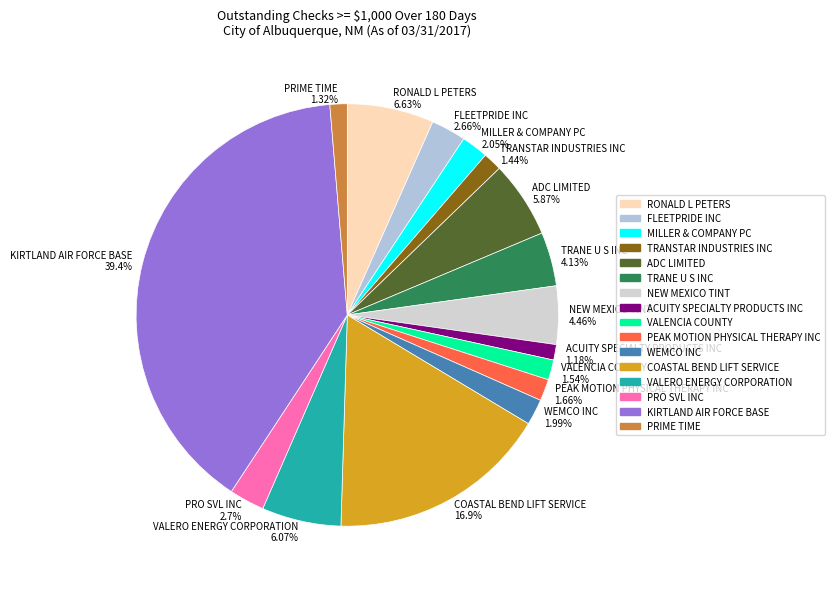

To the nearest percent, what percentage of the pie is COASTAL BEND LIFT SERVICE?

17%